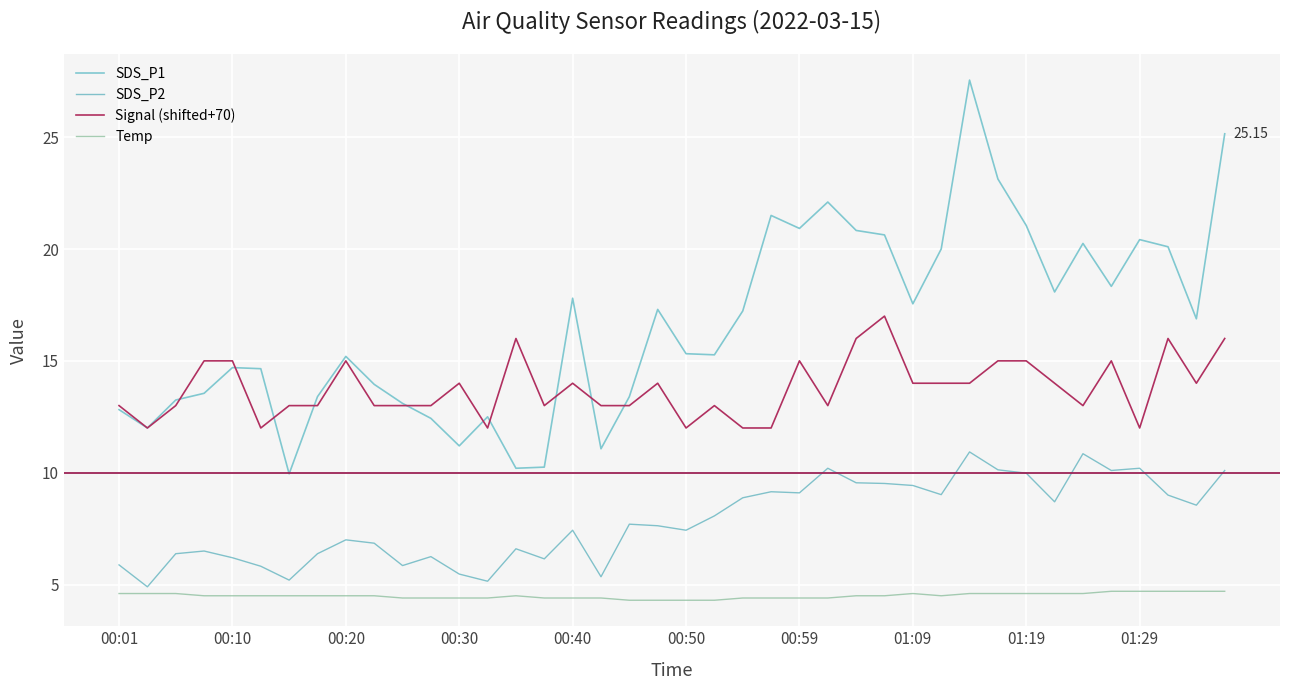

How many values in the SDS_P1 series exceed 16?

20